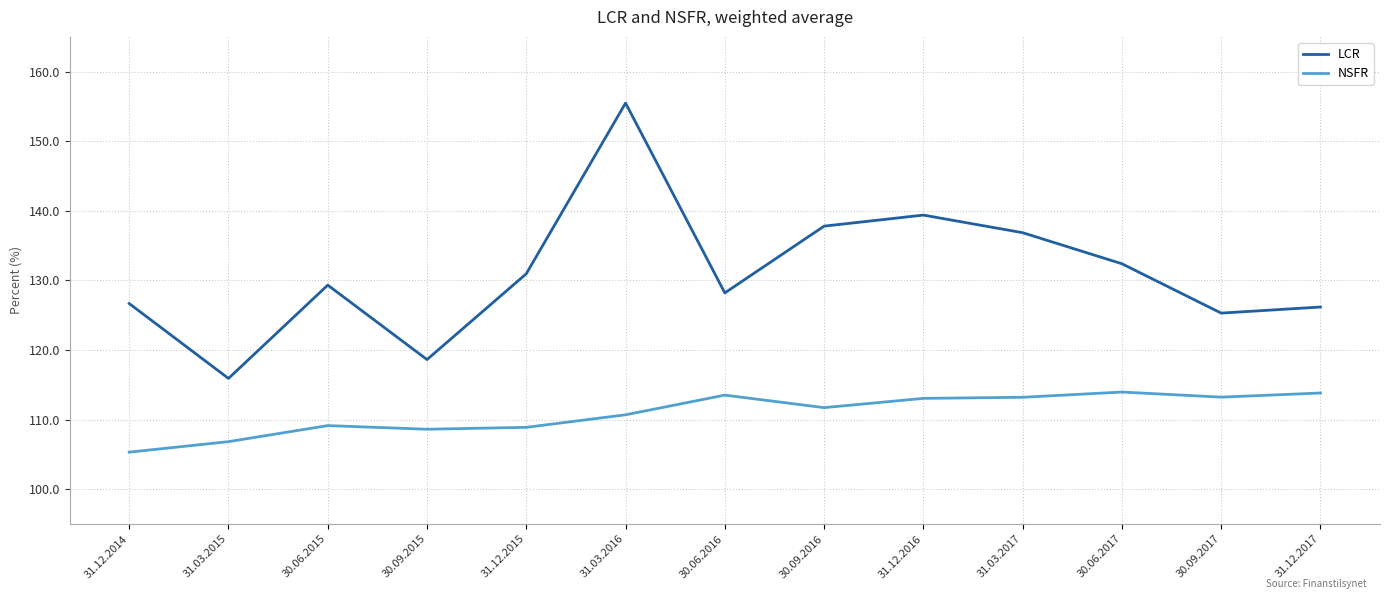

True or false: NSFR has more than 1 points higher than both neighbors.

True